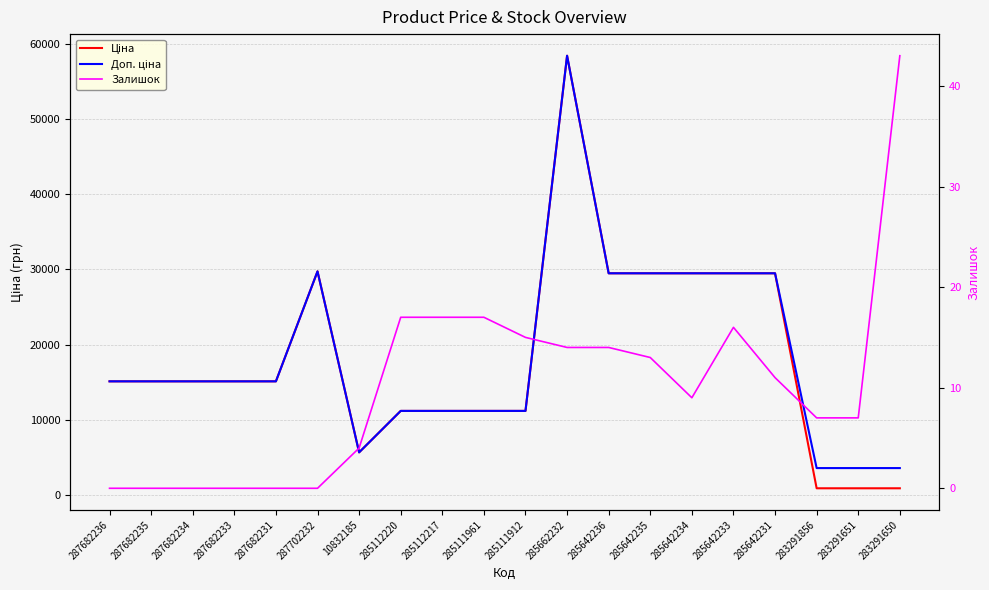

What is the sum of all Доп. ціна values?

372408.5